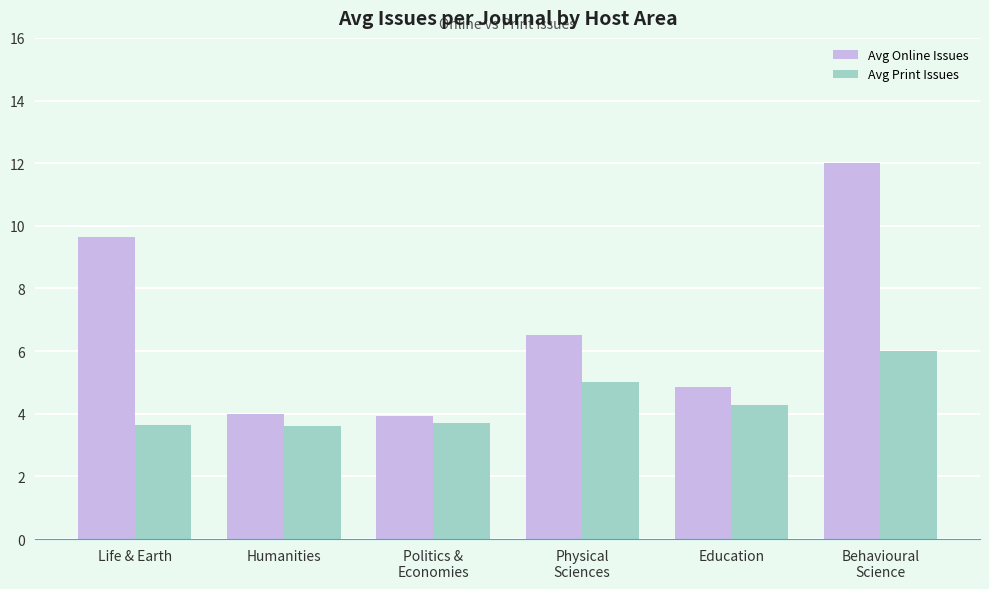

What is the difference between the maximum and minimum values in the Avg Print Issues series?

2.4